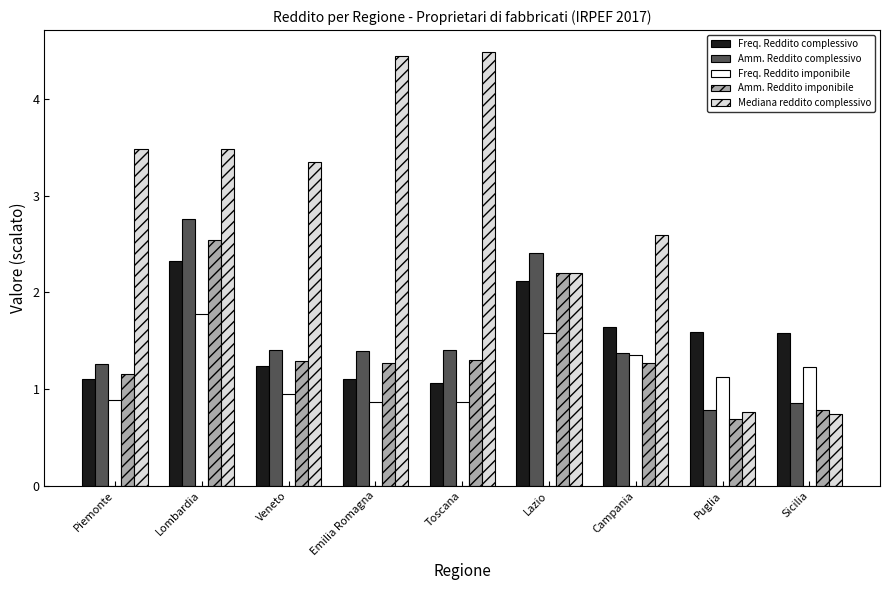

How many categories are shown in the chart?

9